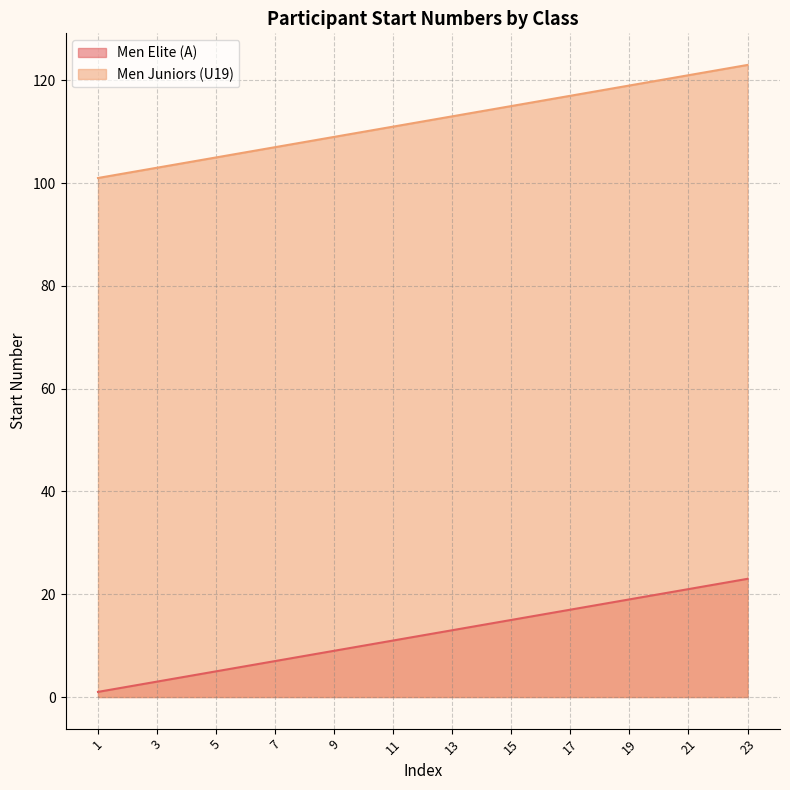

True or false: Men Juniors (U19) and Men Elite (A) cross at least once.

False